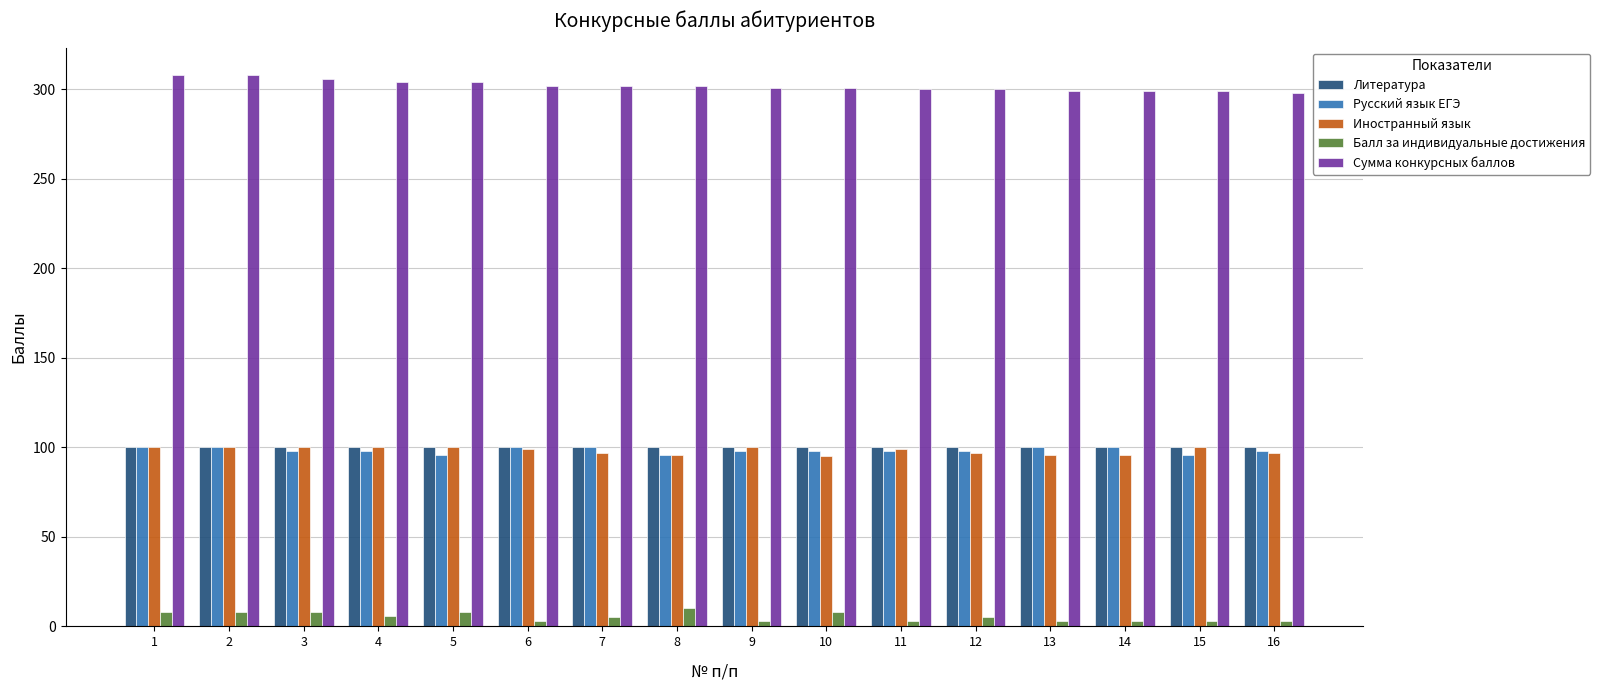

How many categories are shown in the chart?

16